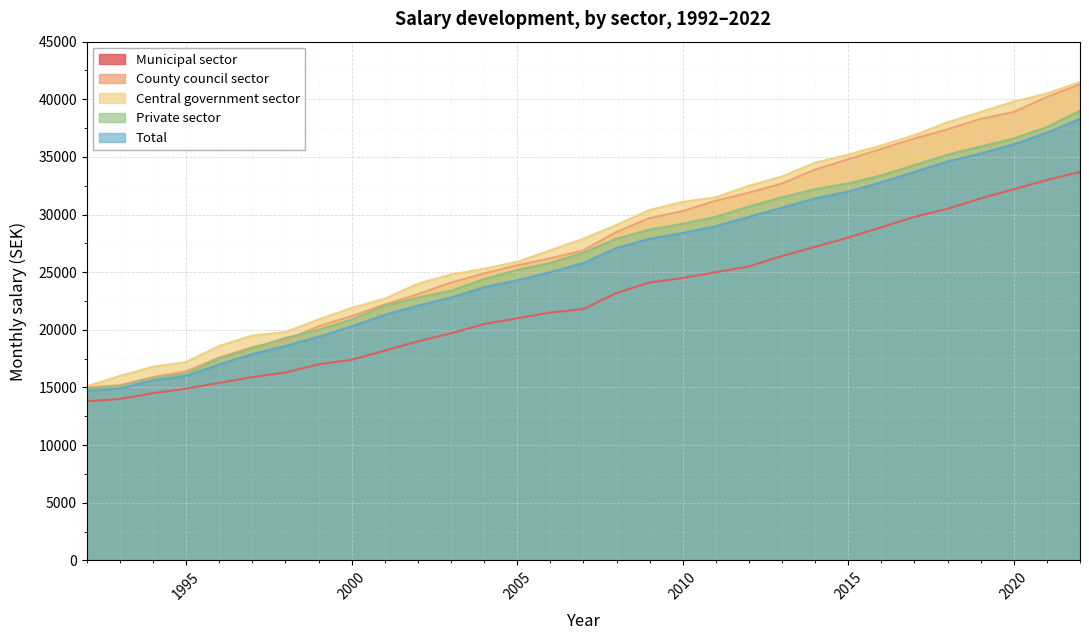

How many lines are shown in the chart?

5